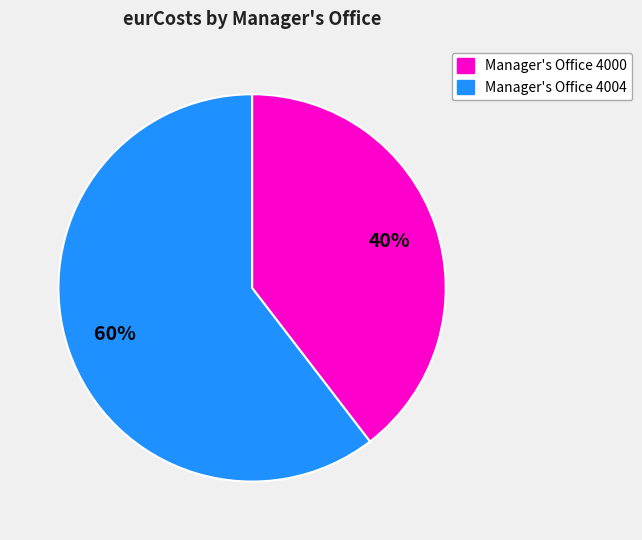

Is there any slice that represents more than half of the pie?

Yes